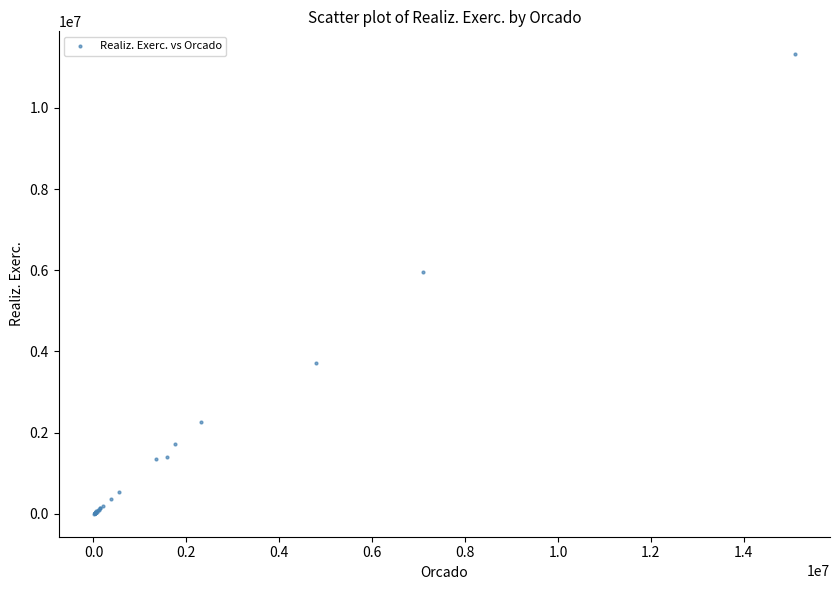

What Y value in the scatter plot is closest to 5660495?

5965918.2